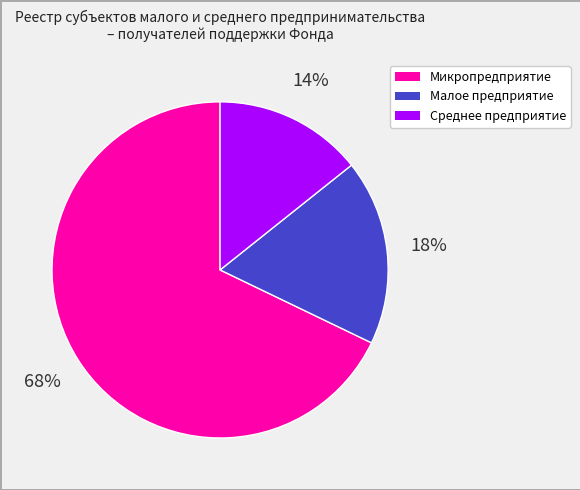

Which category has the smallest portion of the pie?

Среднее предприятие